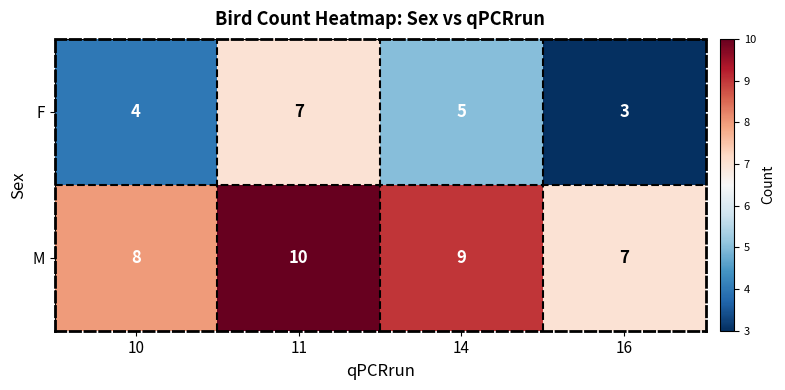

Count the number of data series in this chart.

2